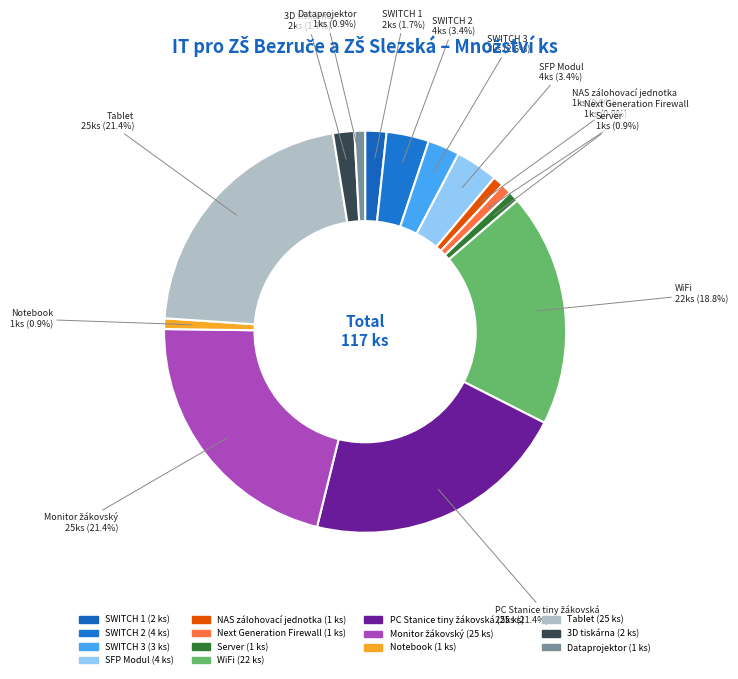

The Notebook slice represents 1% of the pie. True or false?

True